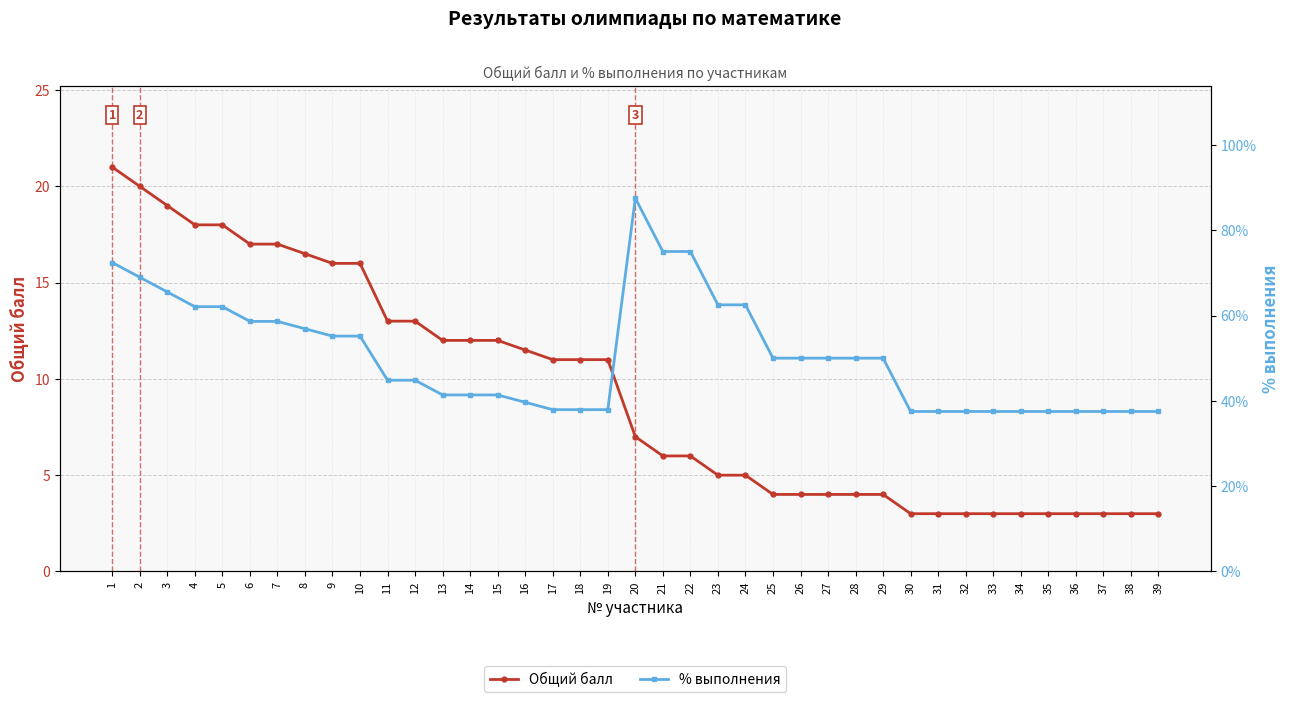

Which has a higher value, 34 or 22?

22